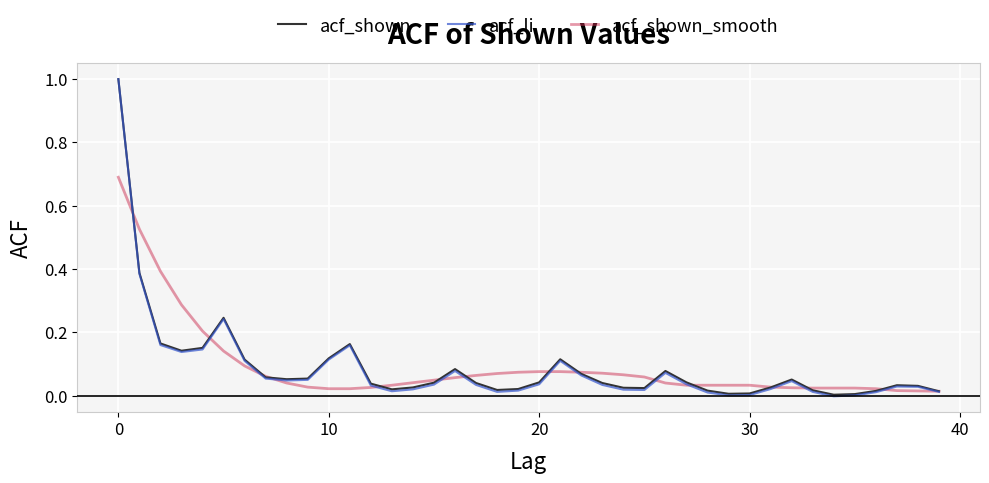

Which series has the widest spread of values?

acf_li